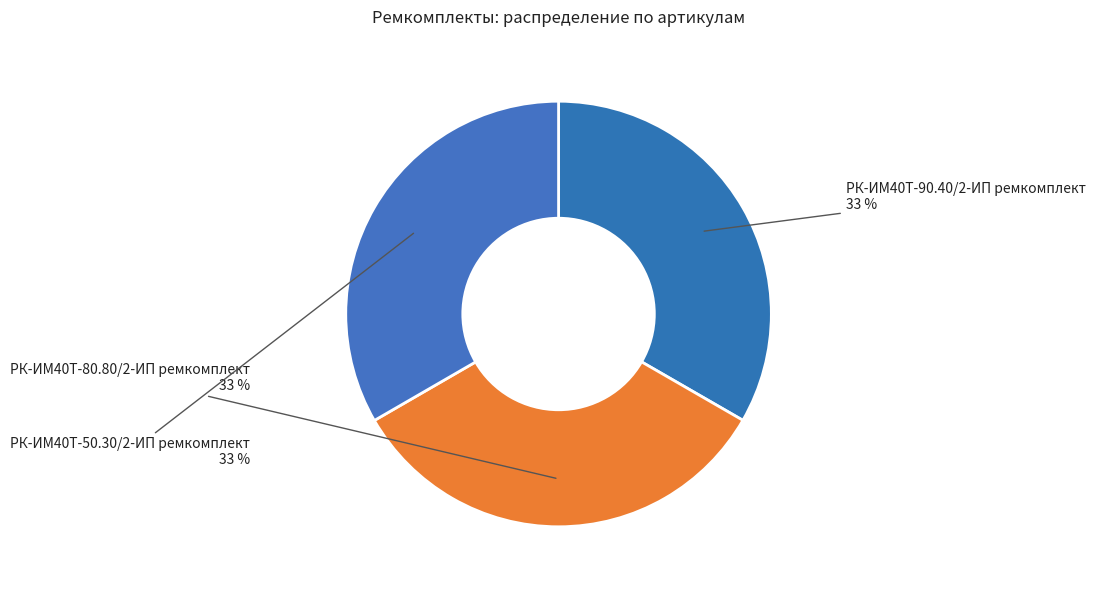

Combined, do РК-ИМ40T-80.80/2-ИП ремкомплект and РК-ИМ40T-90.40/2-ИП ремкомплект account for over 50%?

Yes